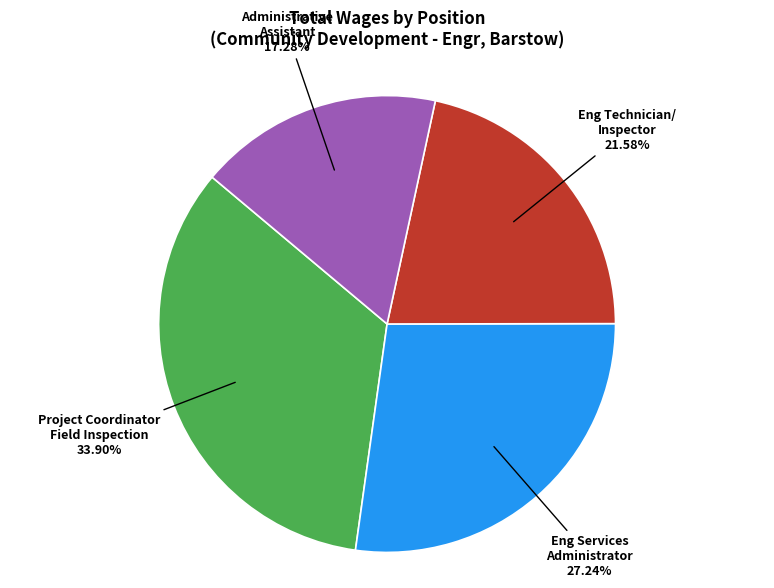

Is there any slice that represents more than half of the pie?

No